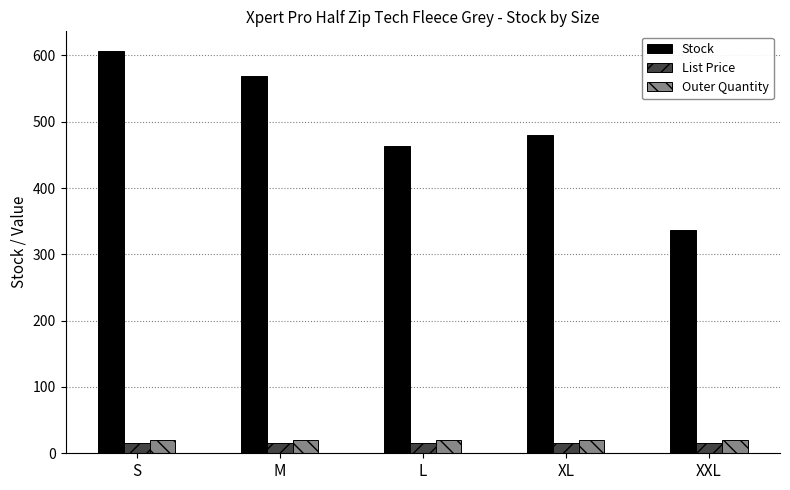

What is the maximum value for Stock?

606.0